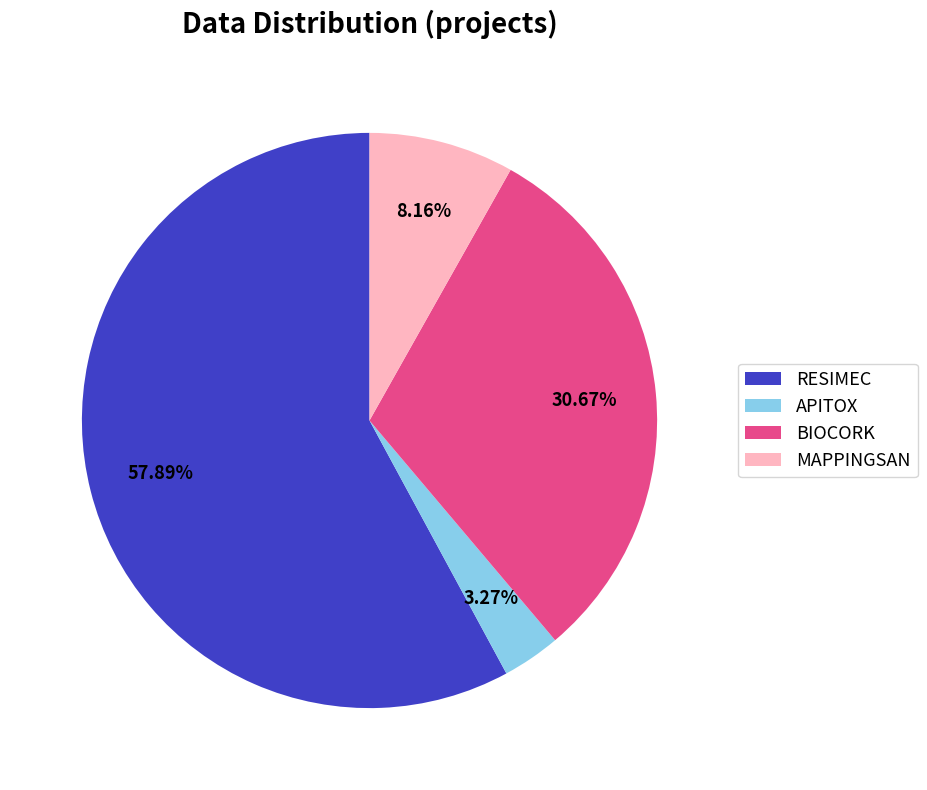

How much of the chart is everything except BIOCORK?

69.3%